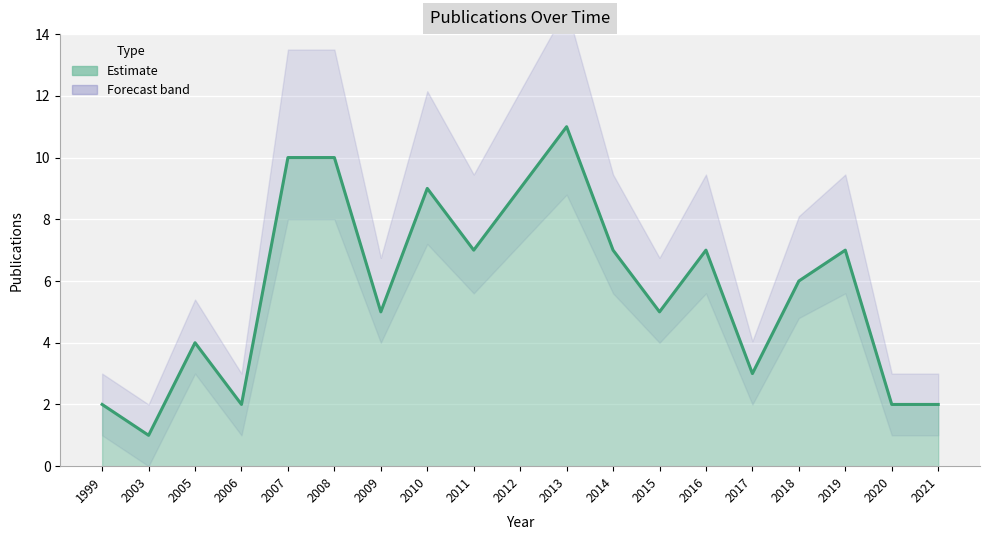

Where does the data first go above 6?

2007